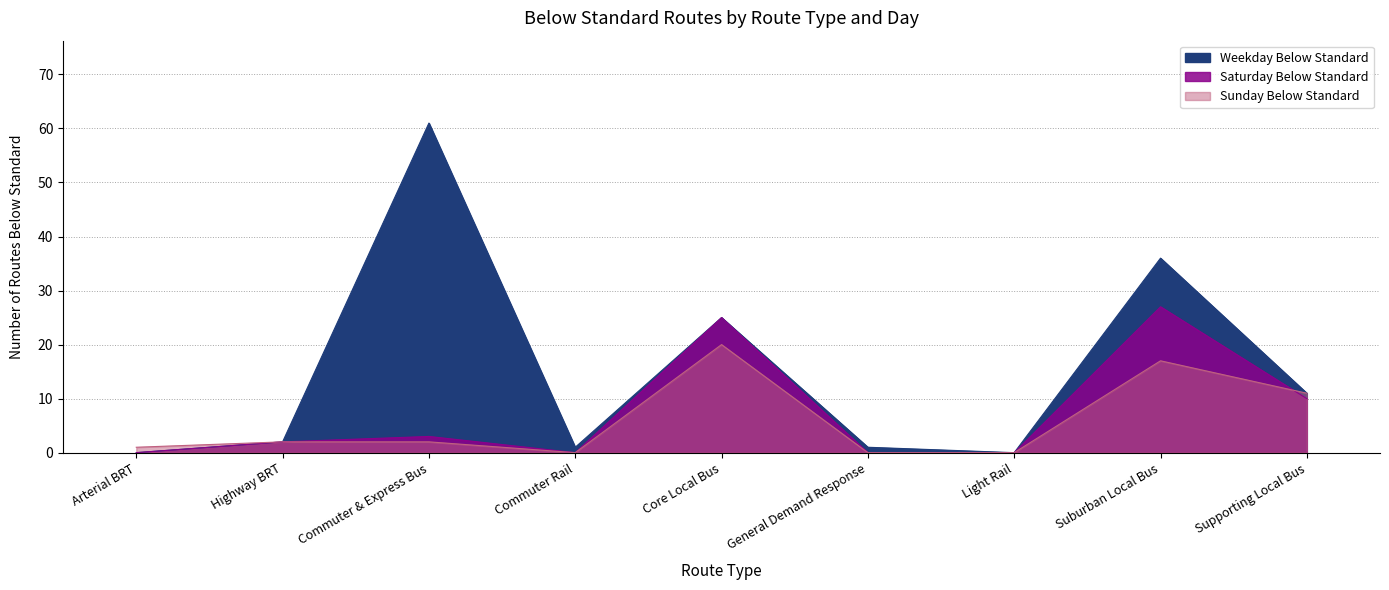

What is the sum of all Weekday Below Standard values?

137